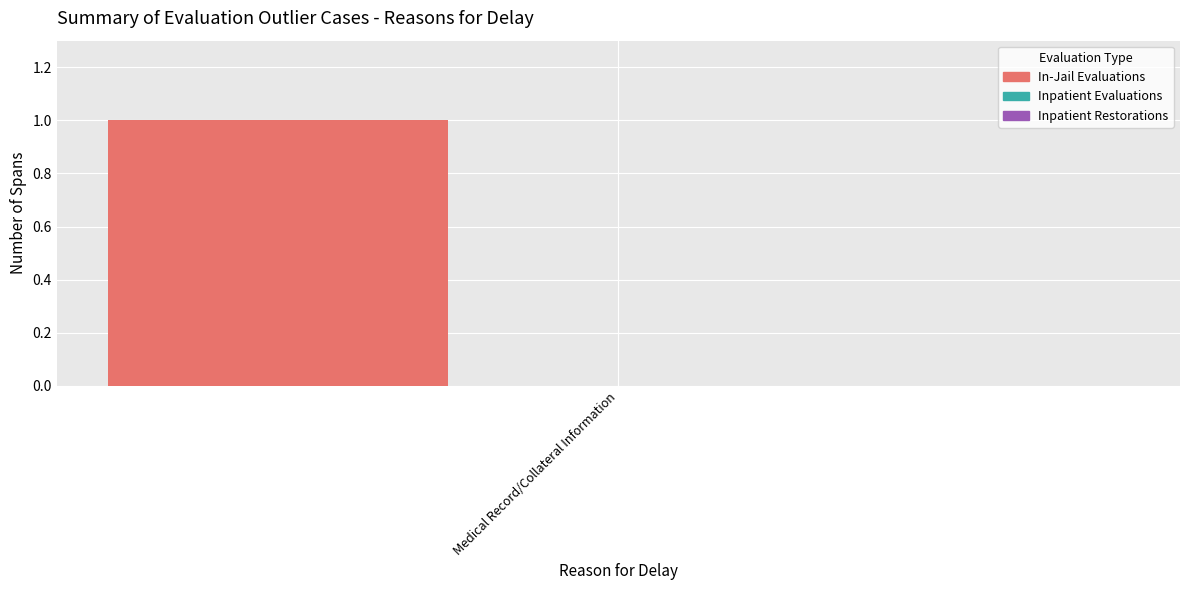

What are all the series names shown in the legend?

In-Jail Evaluations, Inpatient Evaluations, Inpatient Restorations